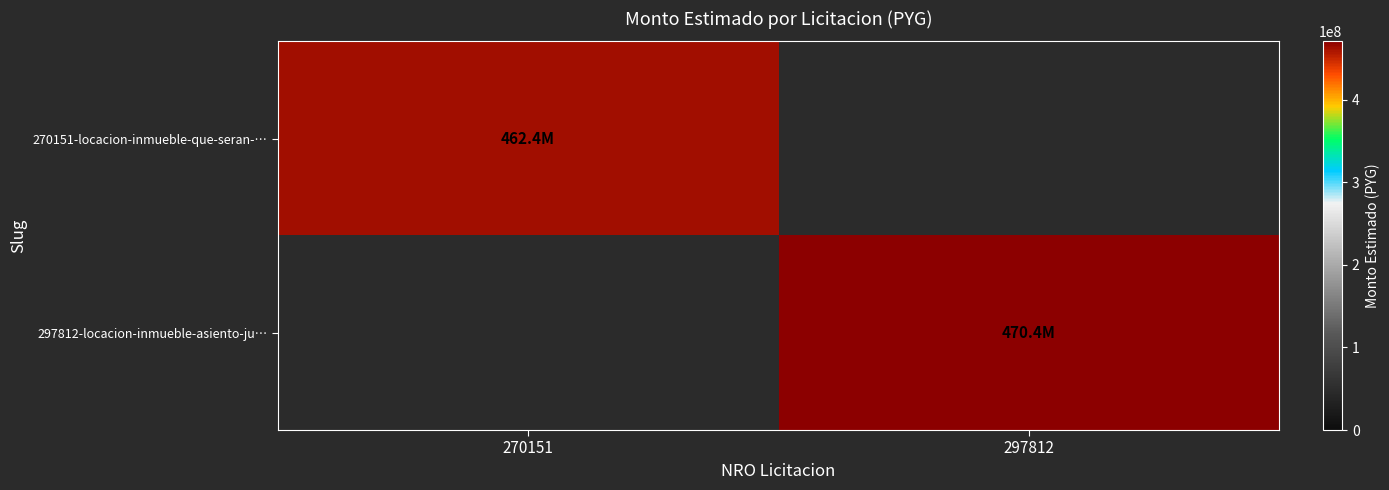

Rank the series at 270151 from lowest to highest value.

270151-locacion-inmueble-que-seran-…, 297812-locacion-inmueble-asiento-ju…